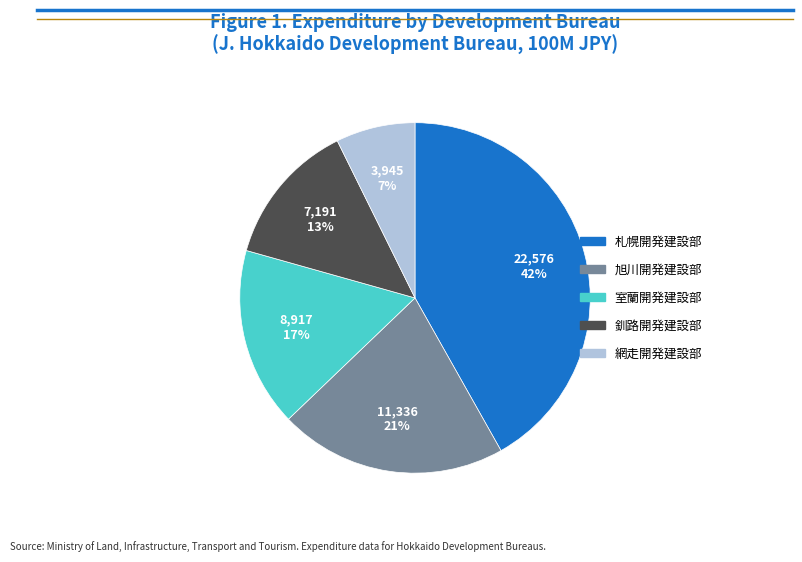

To the nearest percent, what percentage of the pie is 網走開発建設部?

7%